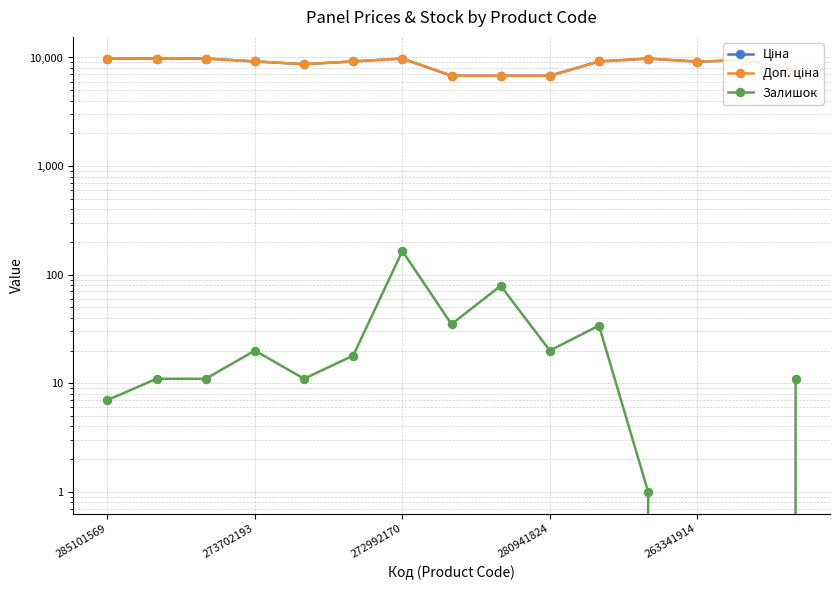

What is the value of the Залишок point at the 5th from the left?

11.0